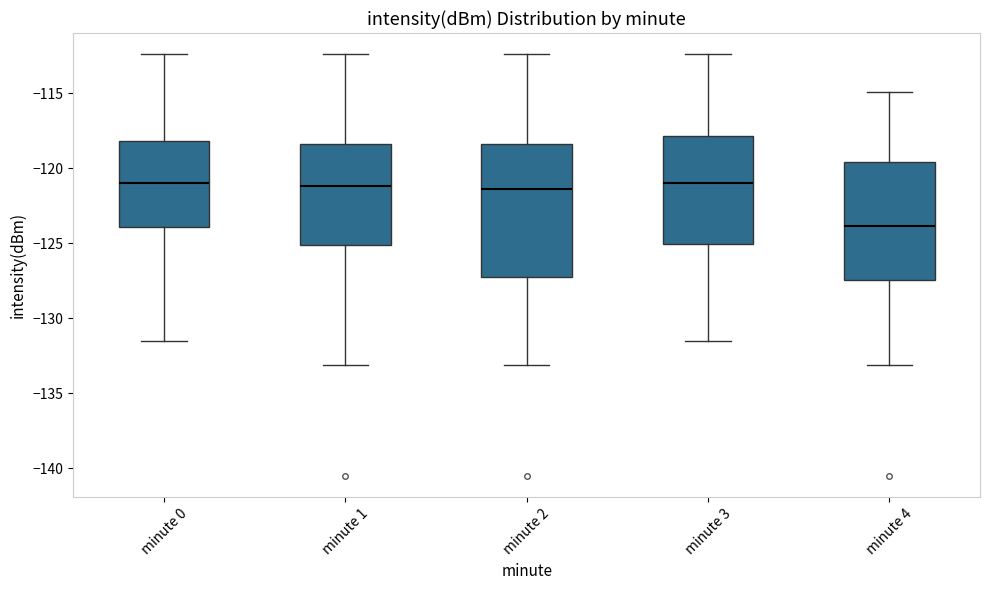

Reading left to right, read every box against the y-axis: the position of its median line, the range the box covers, and the ends of its whiskers. The values are not printed on the chart, so give them approximately, as read against the axis.

minute 0: median -121.0, box -124.0 to -118.0, whiskers -131.5 to -112.5
minute 1: median -121.0, box -125.0 to -118.5, whiskers -133.0 to -112.5
minute 2: median -121.5, box -127.5 to -118.5, whiskers -133.0 to -112.5
minute 3: median -121.0, box -125.0 to -118.0, whiskers -131.5 to -112.5
minute 4: median -124.0, box -127.5 to -119.5, whiskers -133.0 to -115.0